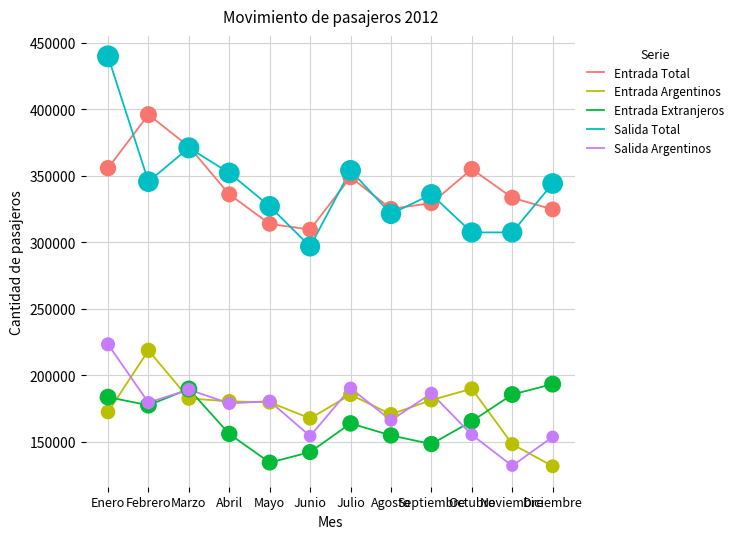

What are all the series names shown in the legend?

Entrada Total, Entrada Argentinos, Entrada Extranjeros, Salida Total, Salida Argentinos